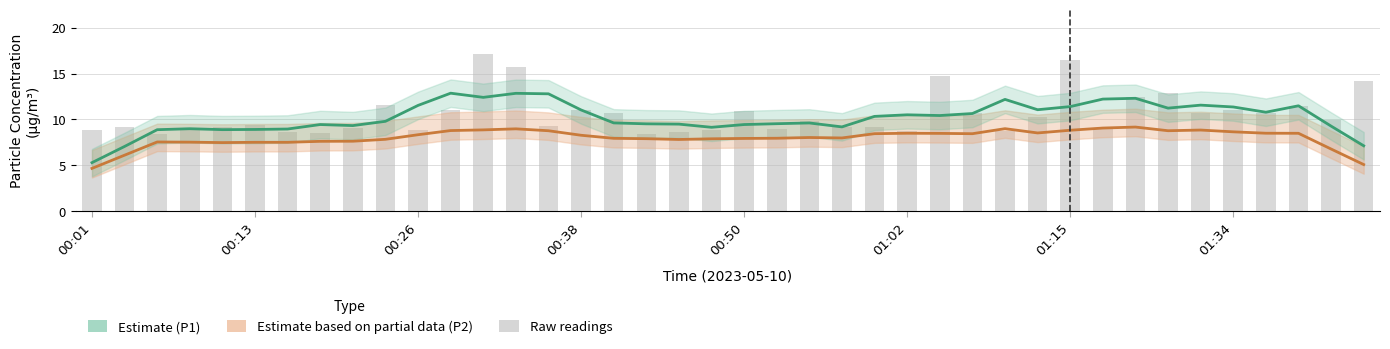

Reading left to right, extract all data points from this chart.

8.9	9.2	8.4	8.8	9.1	9.4	8.7	8.5	9.1	11.6	8.8	11.0	17.2	15.7	9.3	11.0	10.7	8.4	8.7	8.8	10.9	9.0	9.9	9.1	9.2	8.7	14.7	10.7	8.7	10.3	16.4	9.1	12.4	12.8	10.7	11.1	10.7	11.4	10.0	14.2